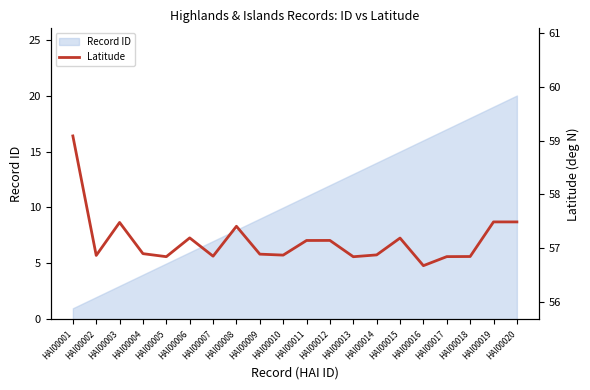

Which category has the lowest value in the Record ID series?

HAI00001